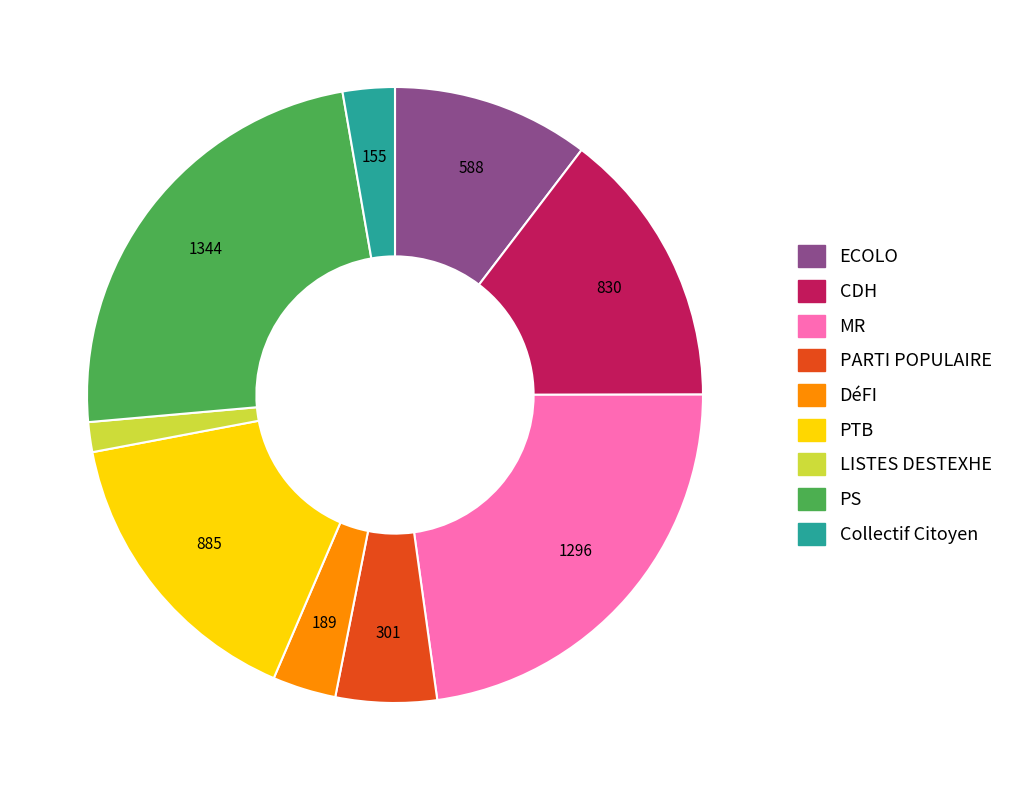

True or false: DéFI accounts for 10% of the total.

False